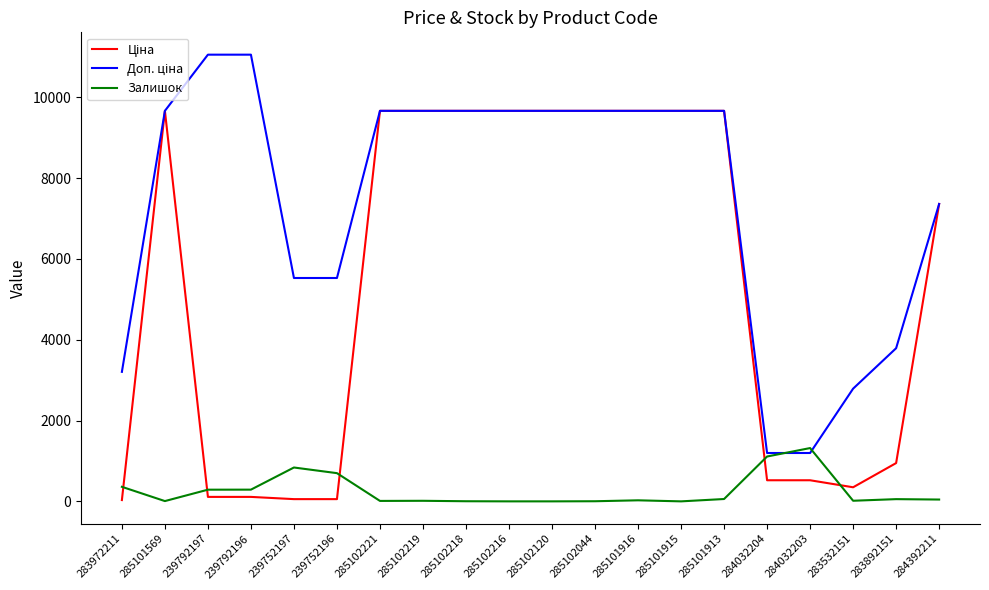

What is the spread (max minus min) of values at 285102216?

9664.7